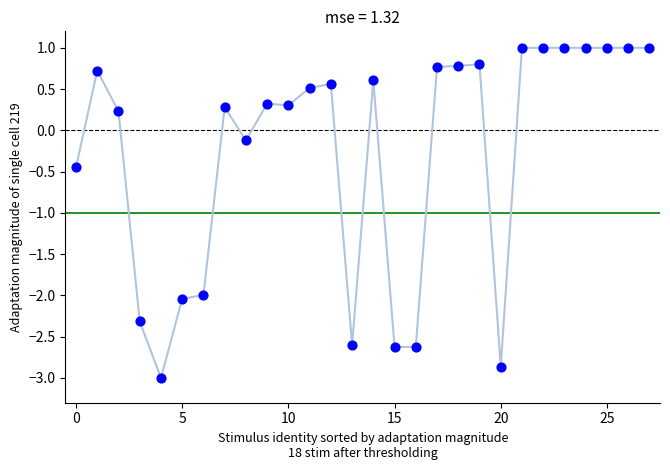

What is the range of Y values (max minus min)?

4.0